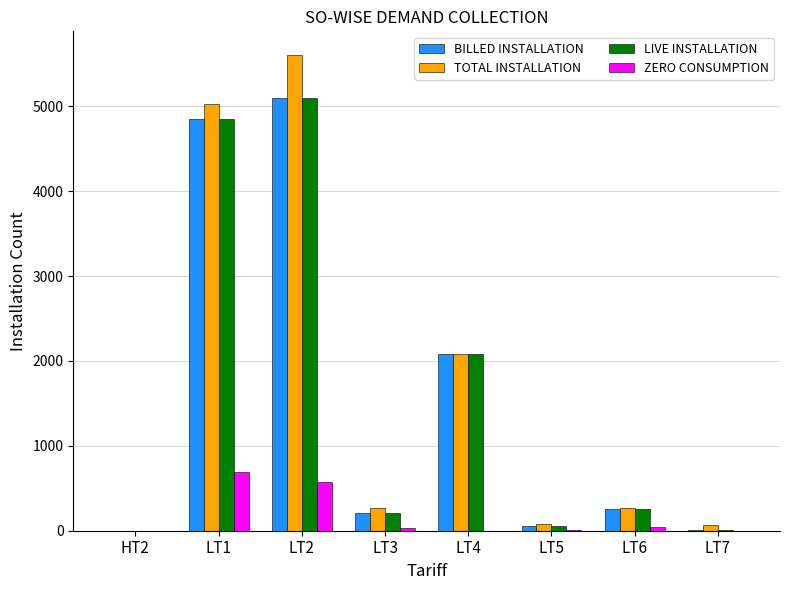

Between LT1 and LT7, which series saw the biggest shift?

TOTAL INSTALLATION